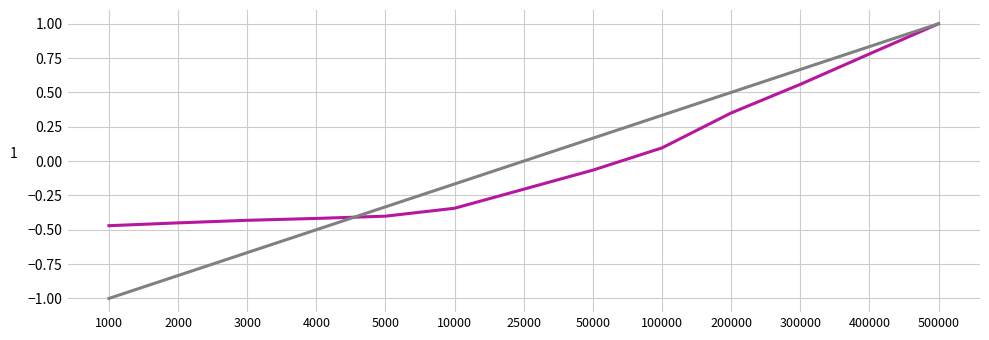

At which category does the chart reach its peak across all series?

500000